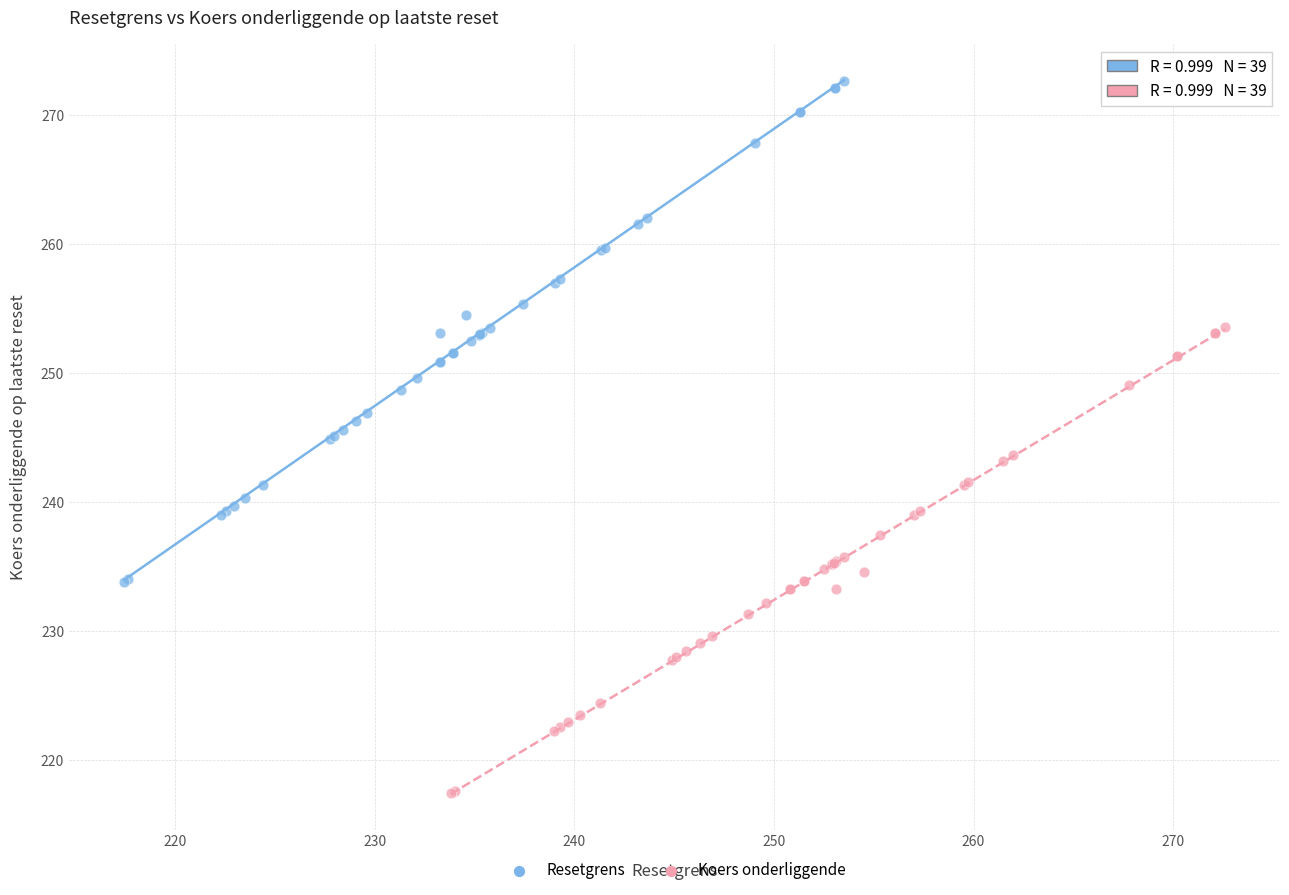

Which series contains the lowest Y value?

Koers onderliggende